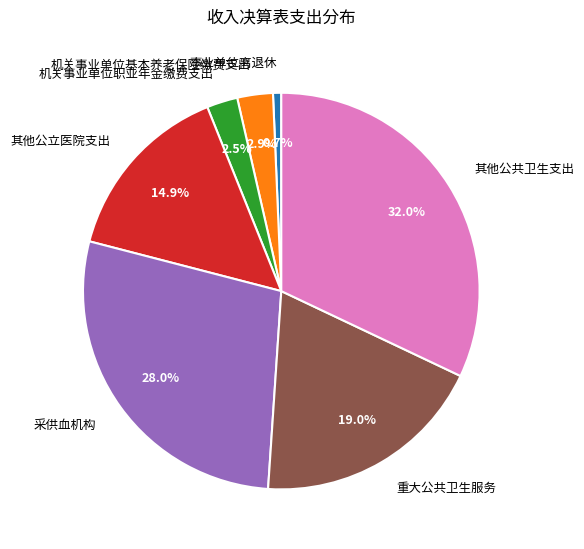

Is the sum of 采供血机构 and 其他公共卫生支出 greater than half?

Yes